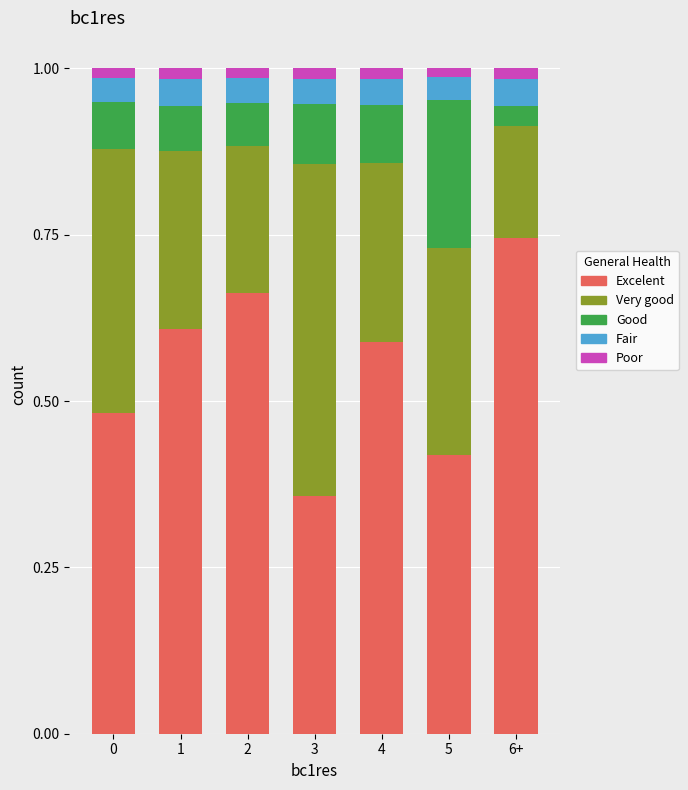

What is the sum of all Excelent values?

3.9